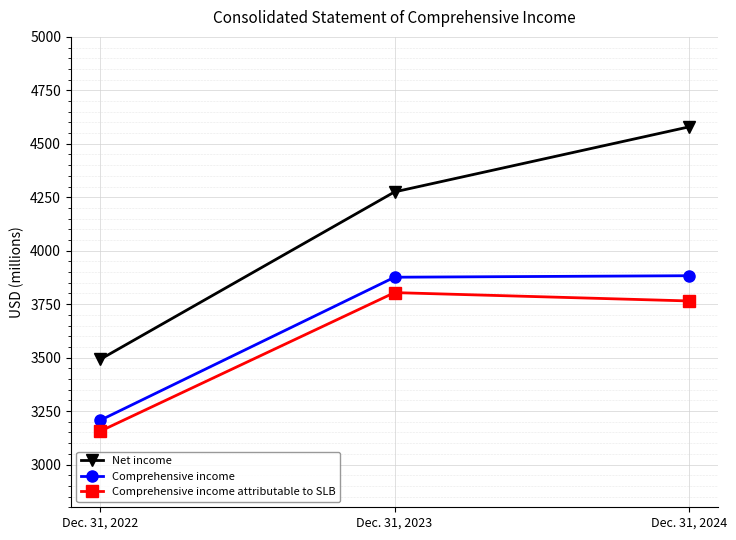

What is the minimum value for Net income?

3492